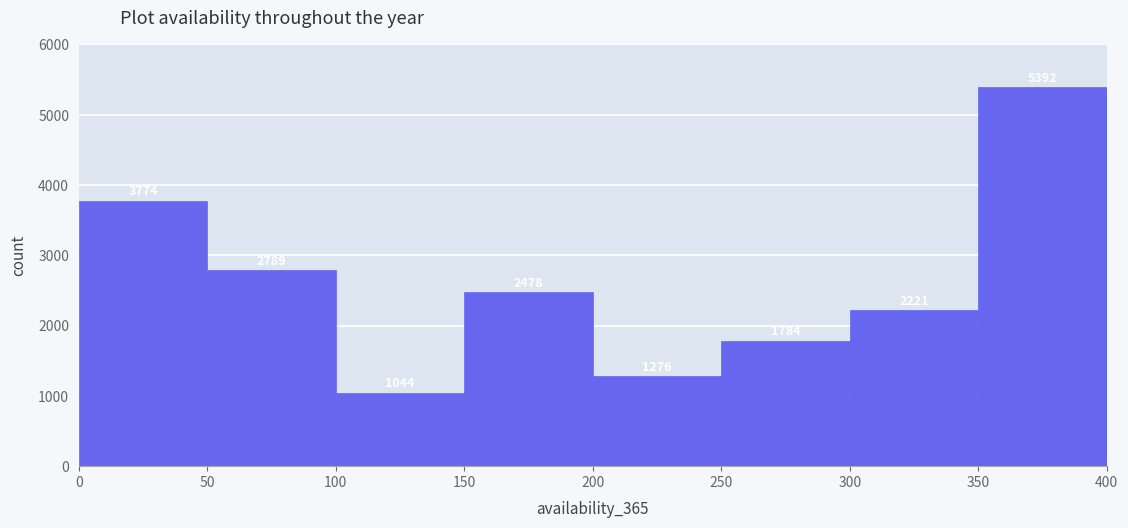

Which range on the x-axis has the tallest bar?

350 to 400